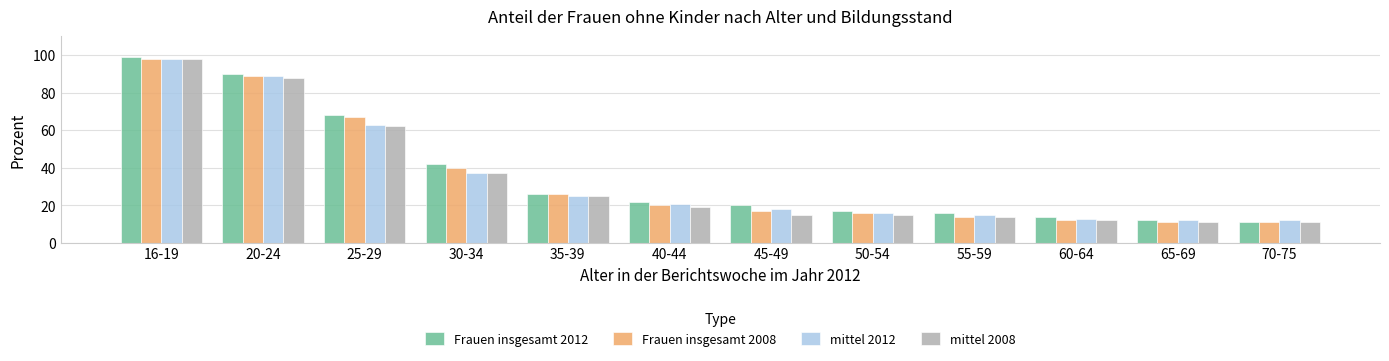

What is the label of the 6th bar from the right?

45-49